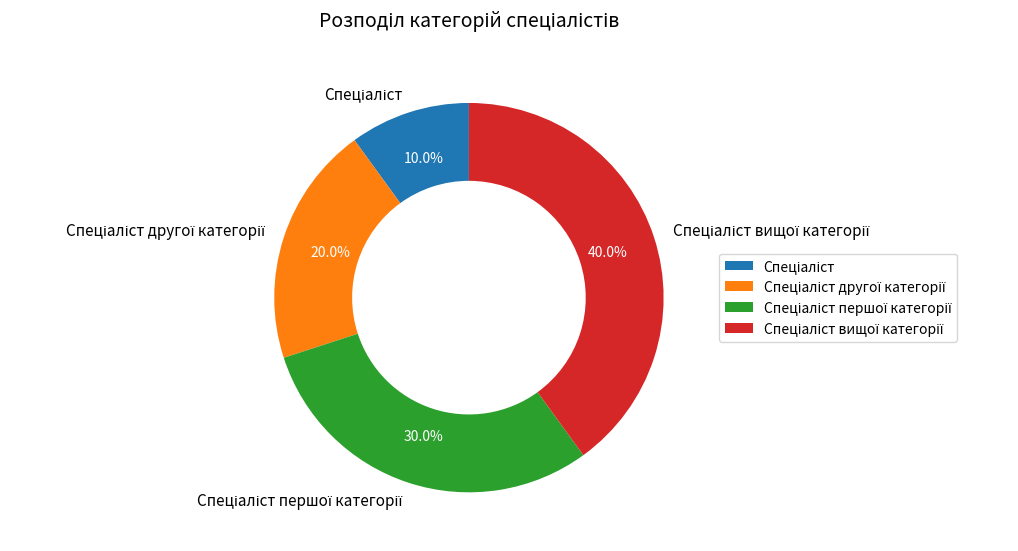

Is there a majority slice in this chart?

No